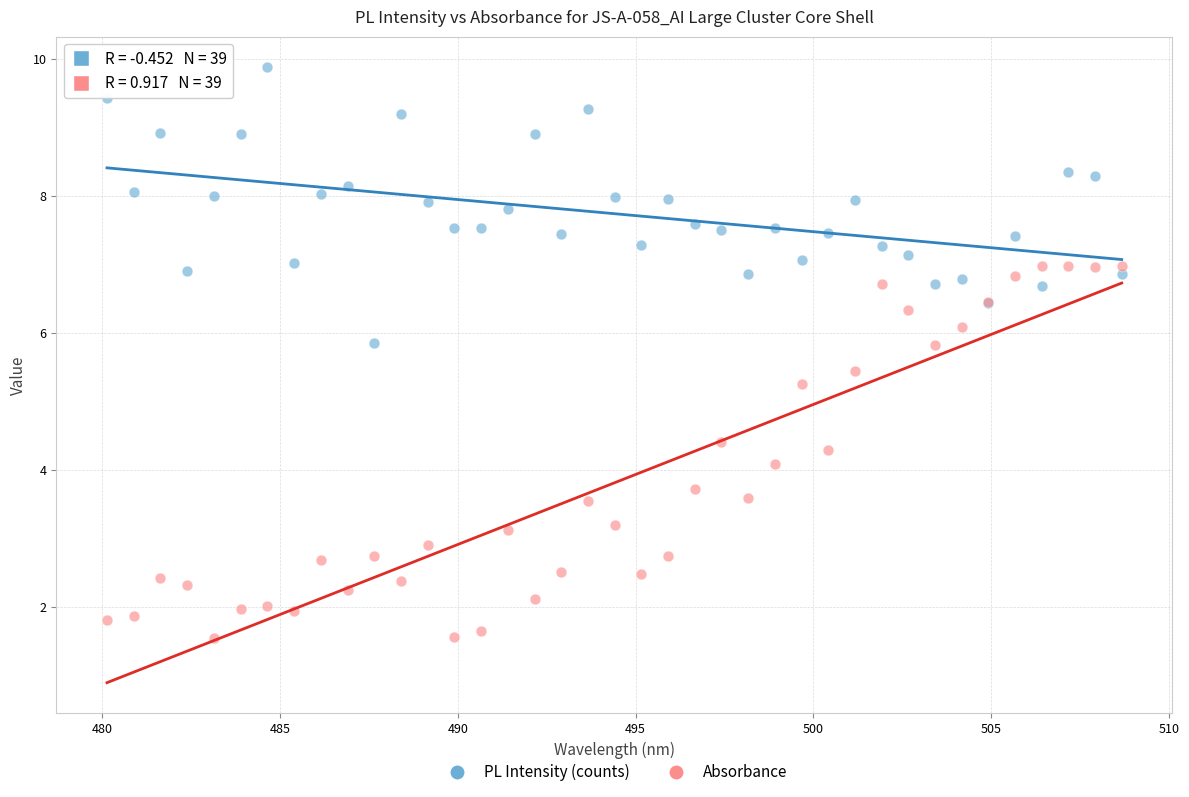

Which series has the largest Y range (max minus min)?

Absorbance